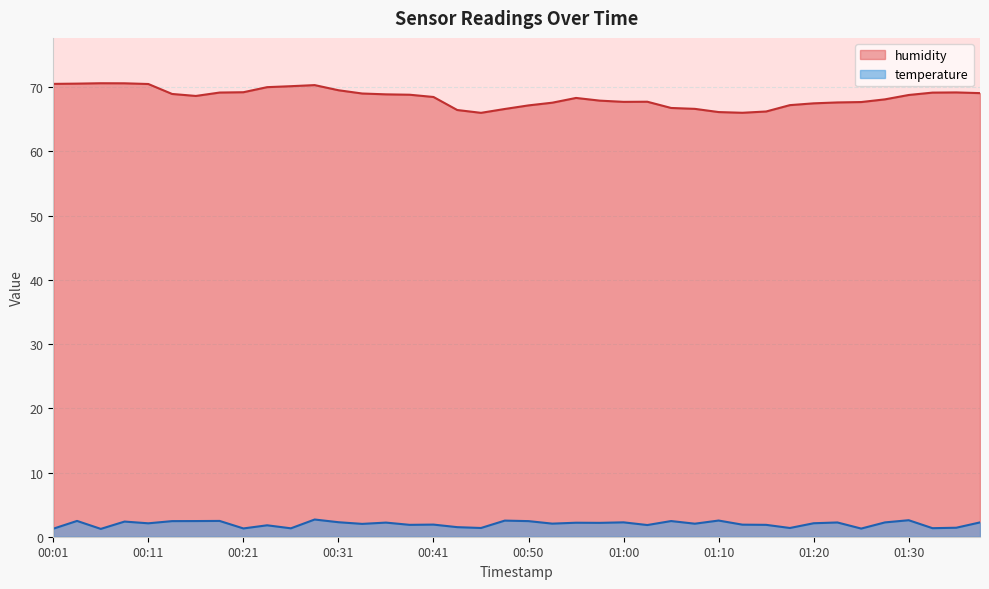

What is the approximate value of temperature at 01:08?

2.0